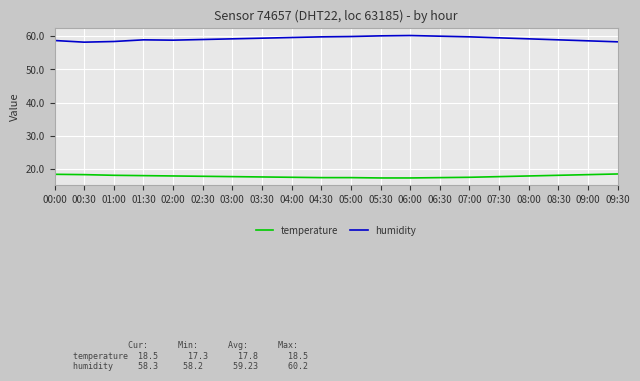

What position from the right is 03:30?

13